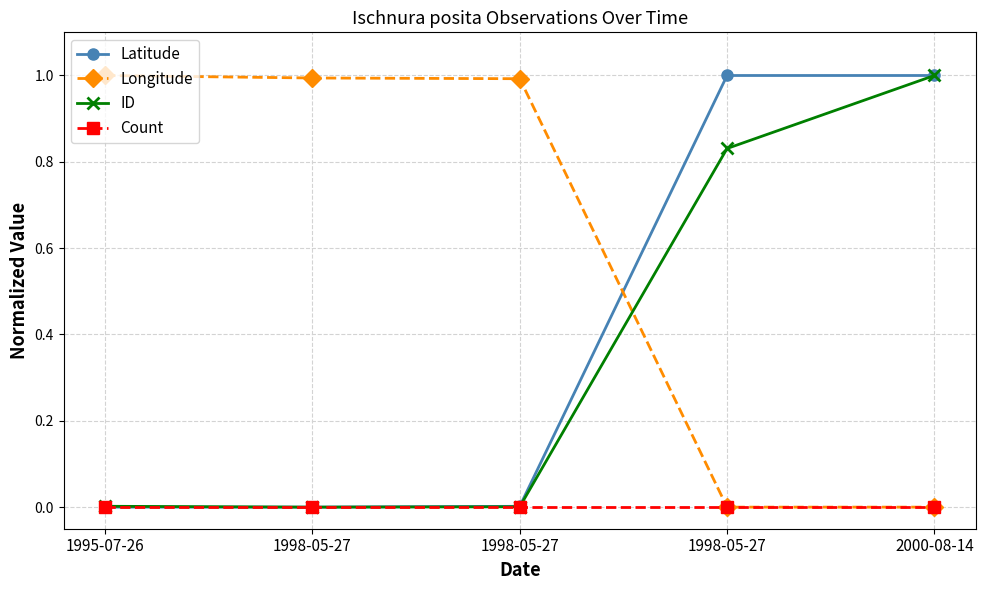

What is the total value across all series at 1998-05-27?

1.0